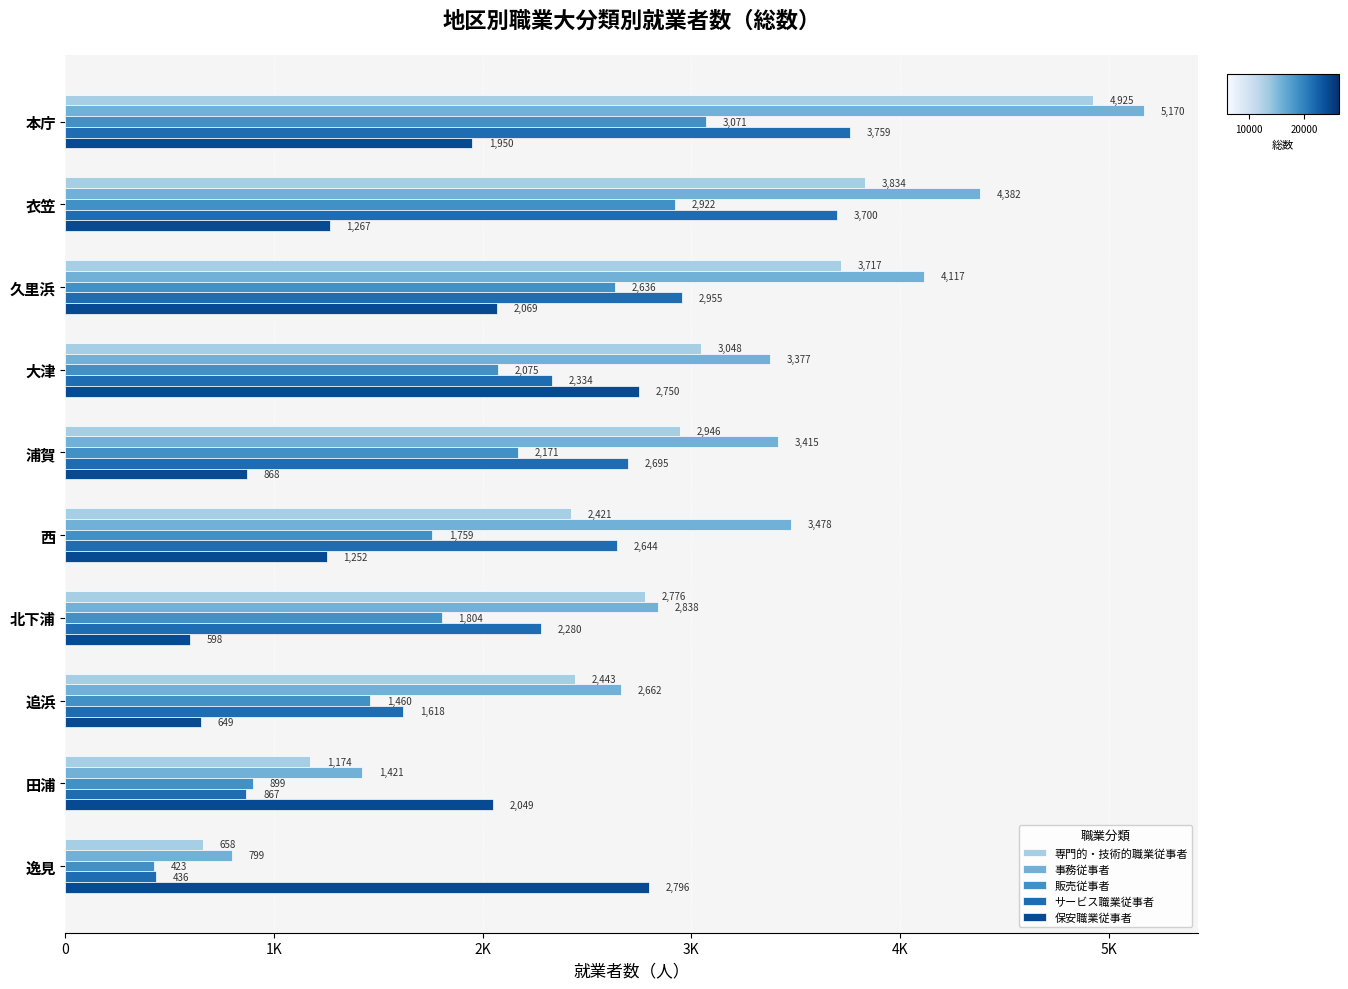

Which series has the largest total across all categories?

事務従事者